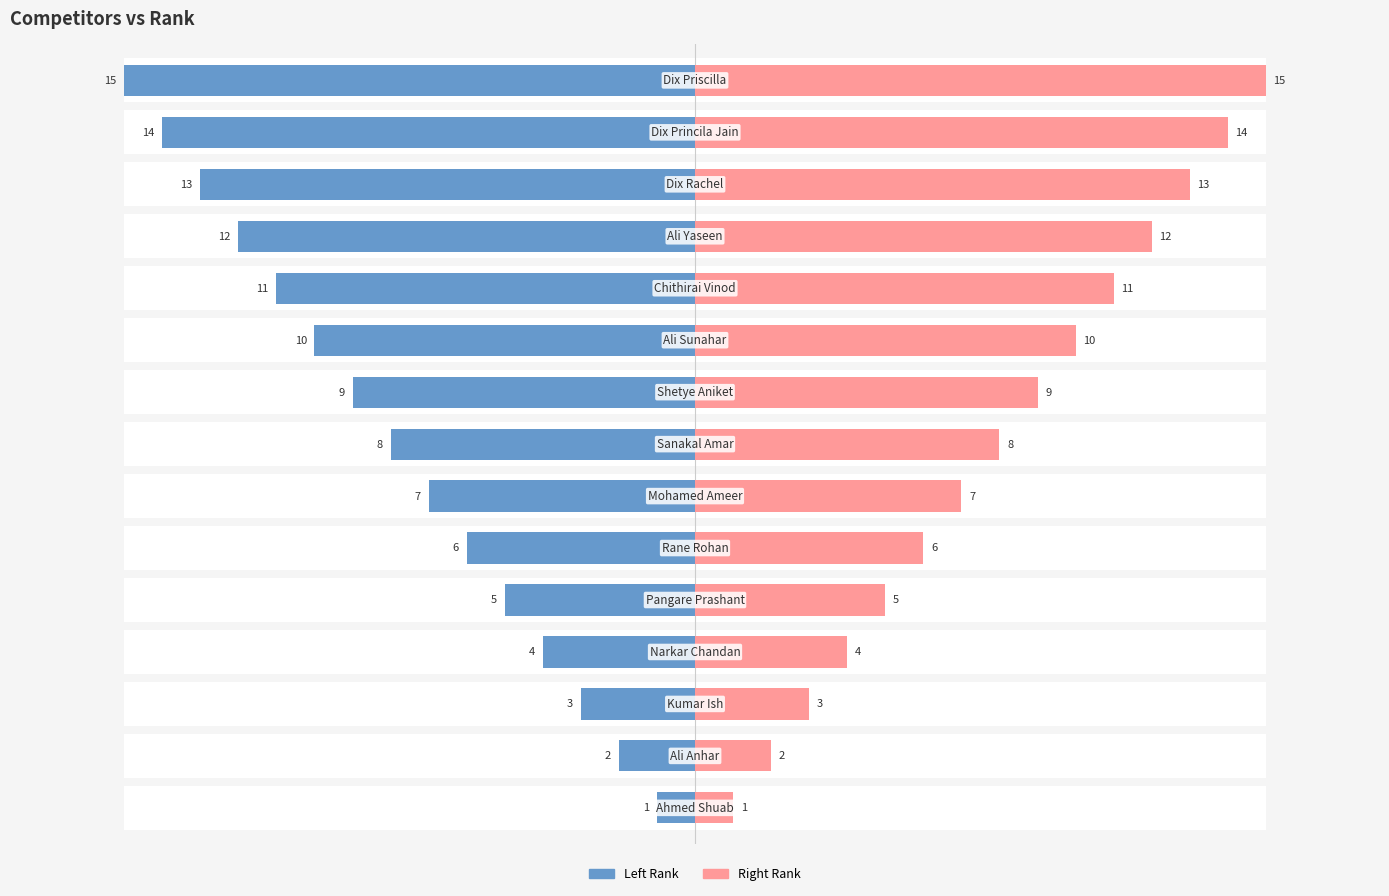

How many data points does each series have?

15